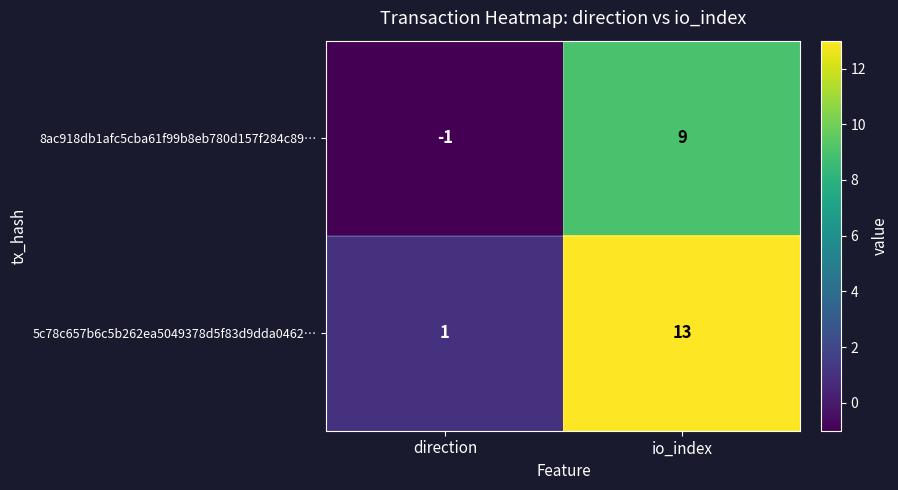

At which label is 5c78c657b6c5b262ea5049378d5f83d9dda0462… closest to 7?

direction